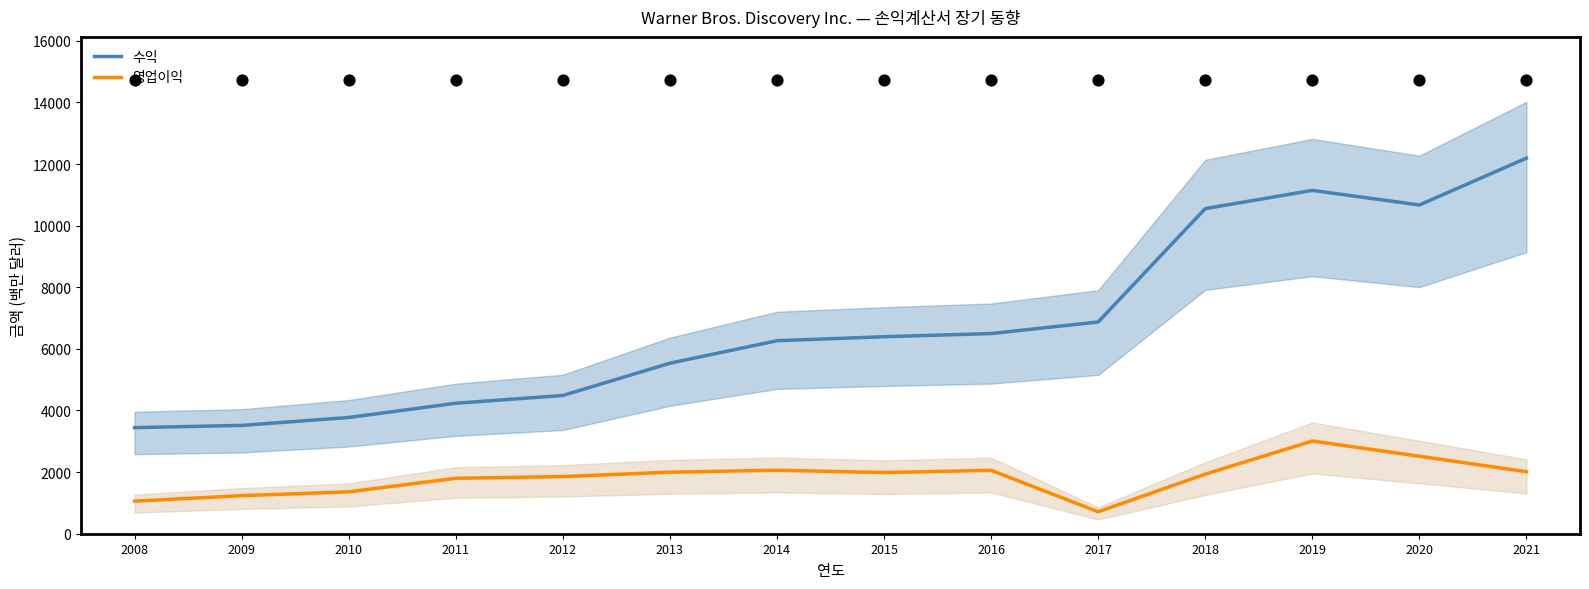

At which category is the sum across all series the highest?

2021